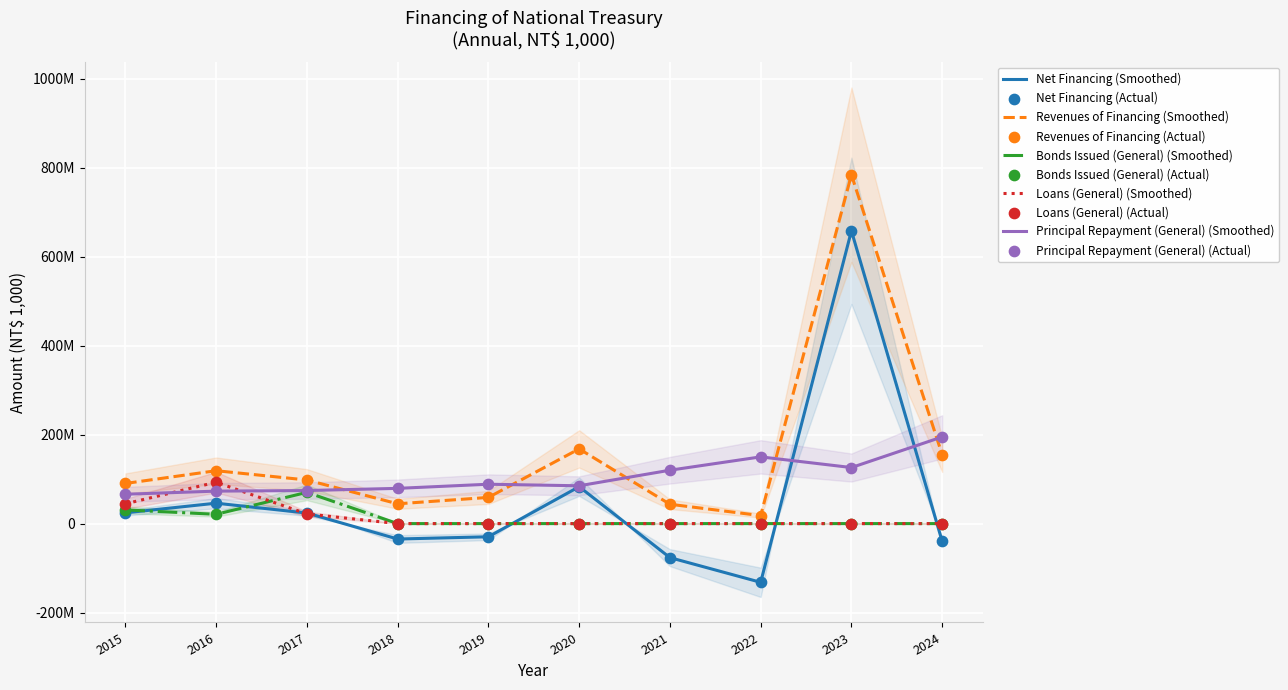

At how many categories does at least one series exceed 682783198?

1